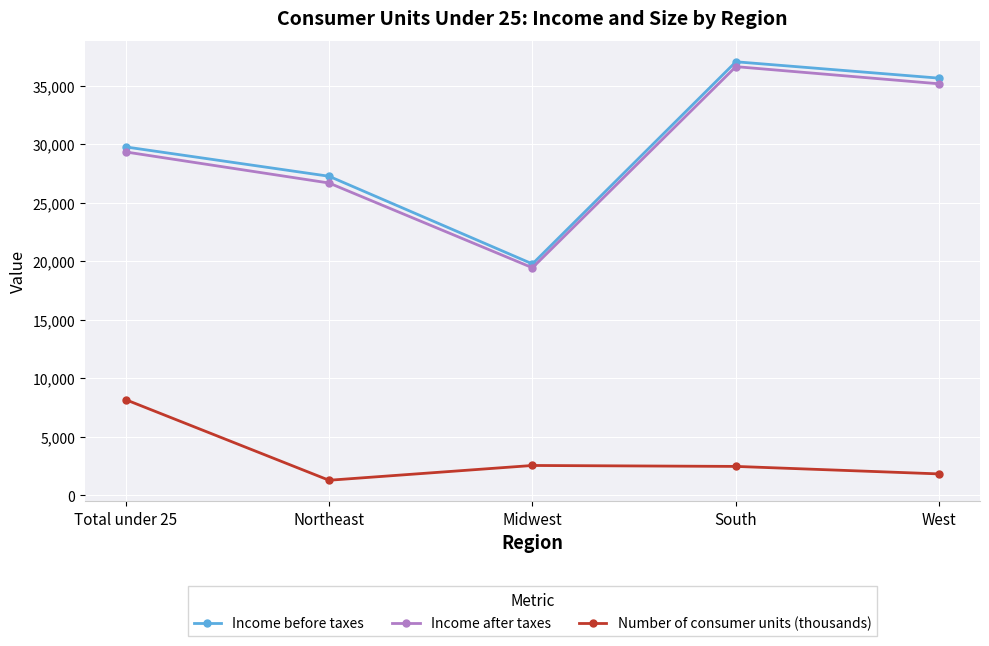

Does the chart have visible grid lines?

Yes